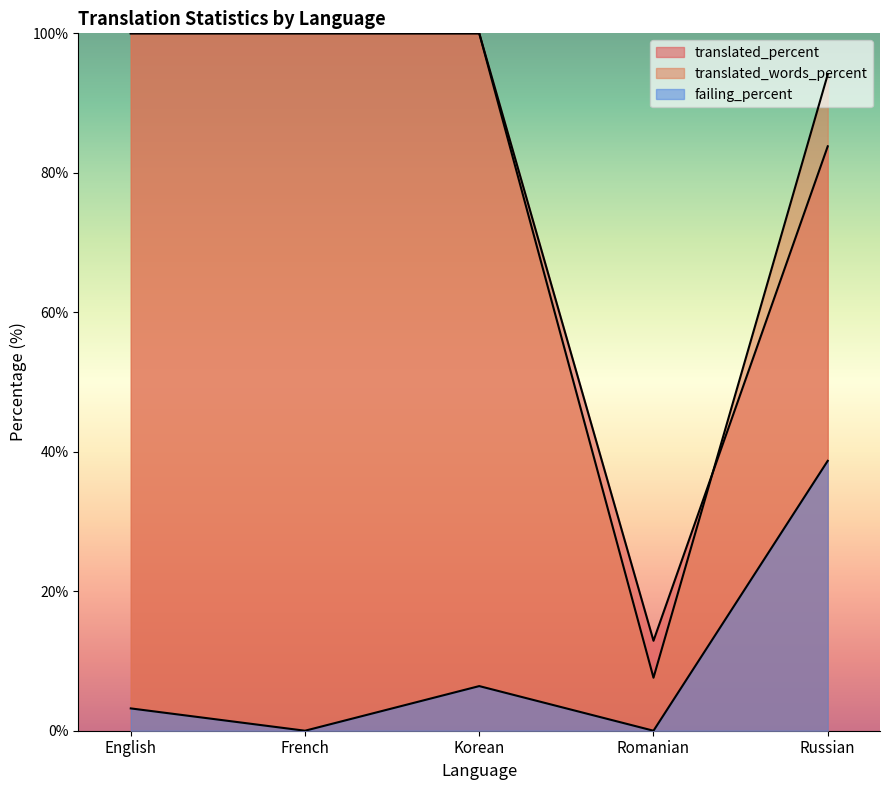

What is the label of the 3rd point from the right?

Korean